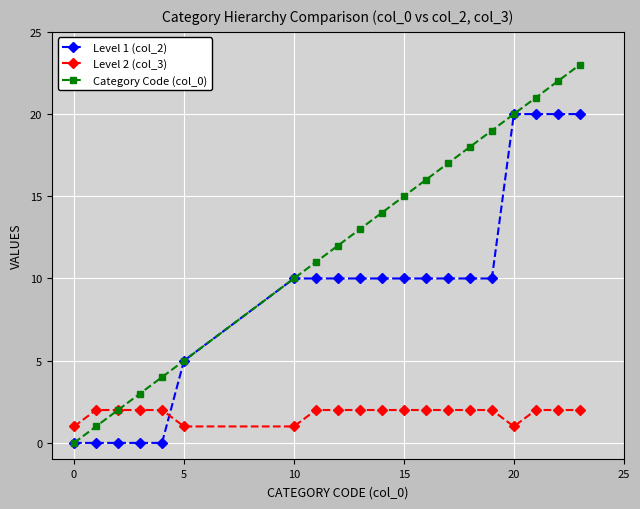

How many categories are shown in the chart?

20